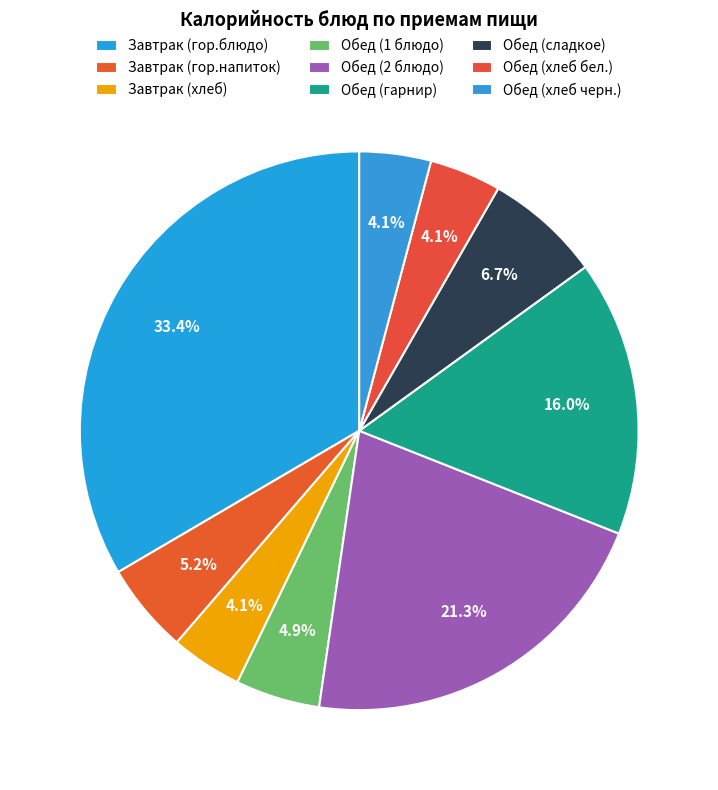

How many slices are in this pie chart?

9